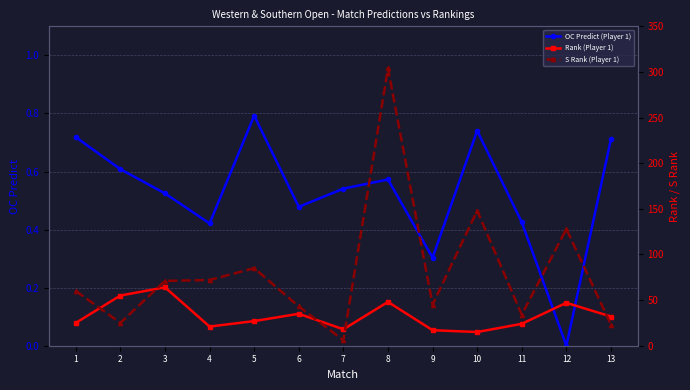

Reading left to right, extract all data points from this chart.

OC Predict (Player 1): 0.7	0.6	0.5	0.4	0.8	0.5	0.5	0.6	0.3	0.7	0.4	0.0	0.7
Rank (Player 1): 25.0	55.0	64.0	21.0	27.0	35.0	18.0	48.0	17.0	15.0	24.0	47.0	32.0
S Rank (Player 1): 60.0	25.0	71.0	72.0	85.0	43.0	6.0	304.0	45.0	148.0	34.0	128.0	23.0